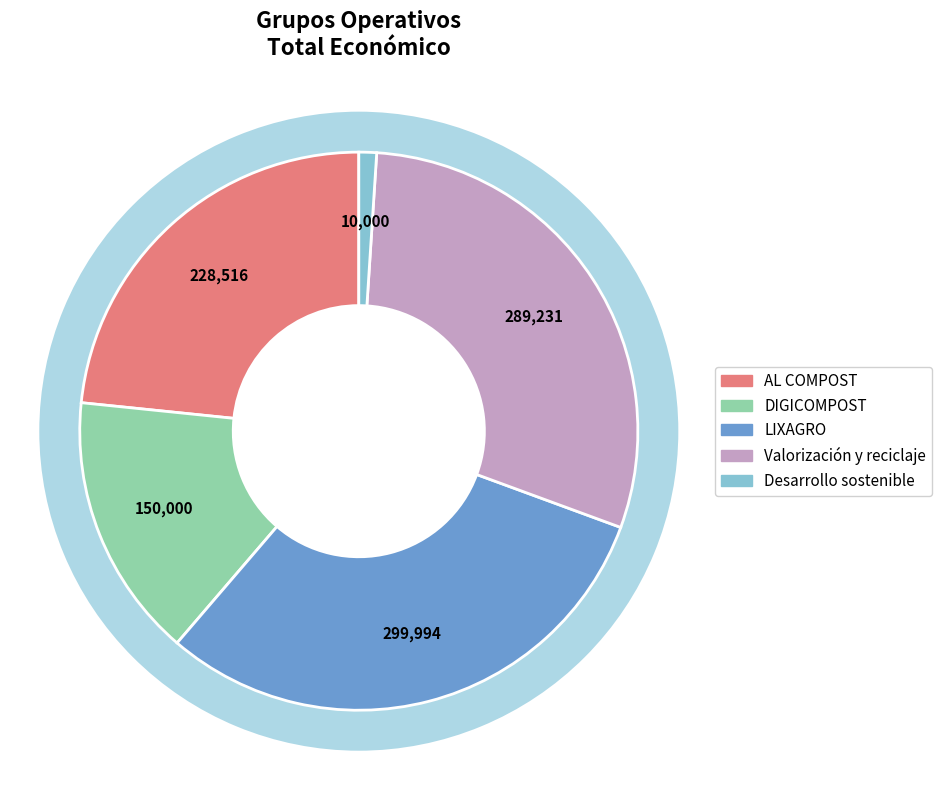

How many slices are in this pie chart?

5